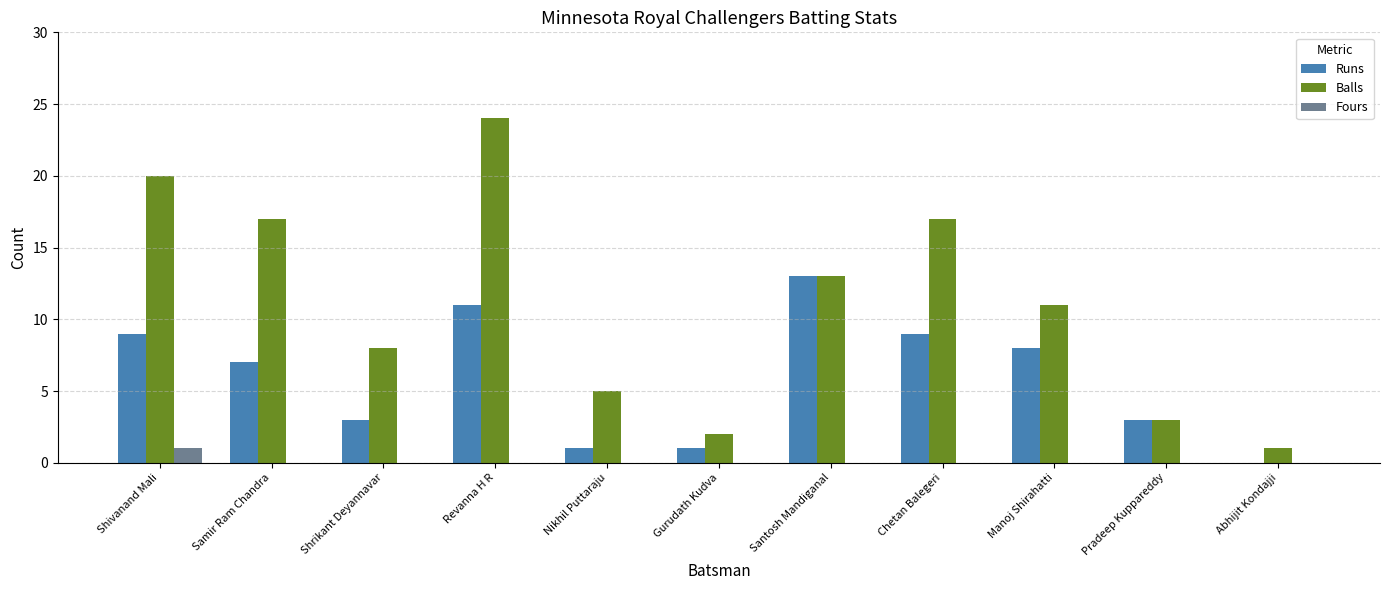

At which category is the sum across all series the highest?

Revanna H R